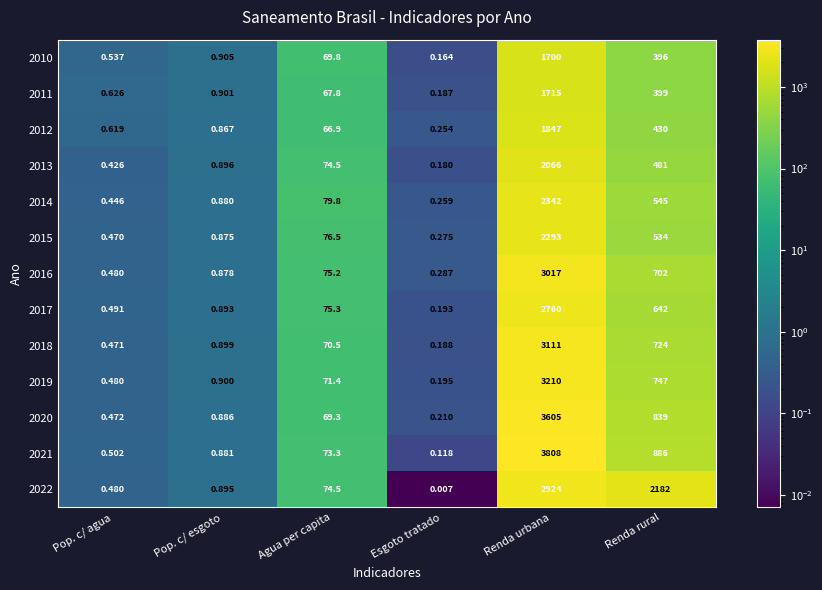

Rank the categories by 2016 value from highest to lowest.

Renda urbana, Renda rural, Agua per capita, Pop. c/ esgoto, Pop. c/ agua, Esgoto tratado